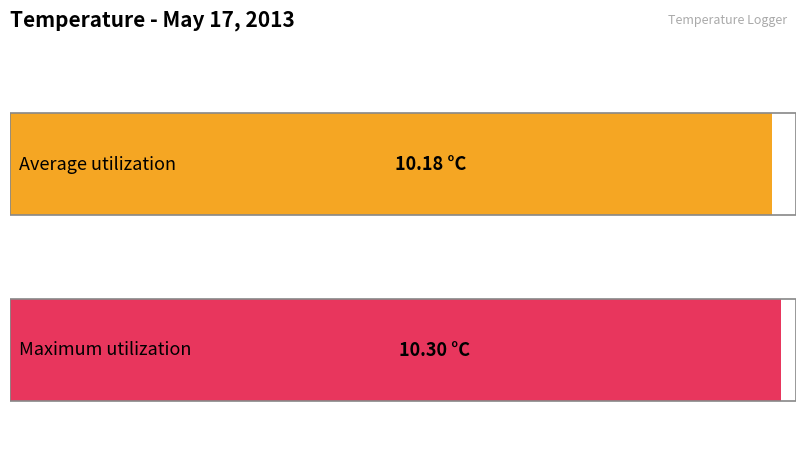

How many bars are there in each group?

2